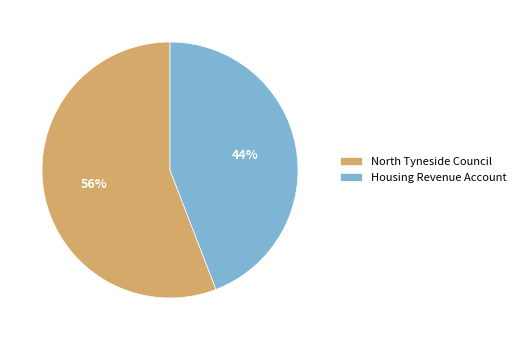

To the nearest percent, what percentage of the pie is North Tyneside Council?

56%